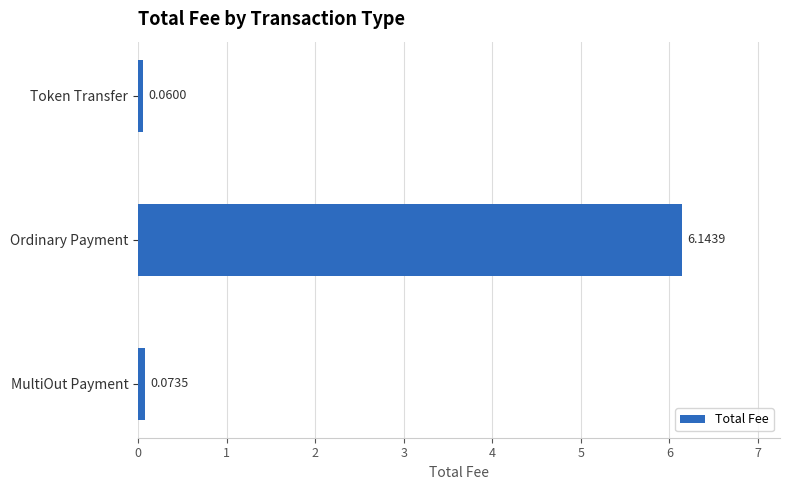

Where is the data nearest to the value 3?

MultiOut Payment